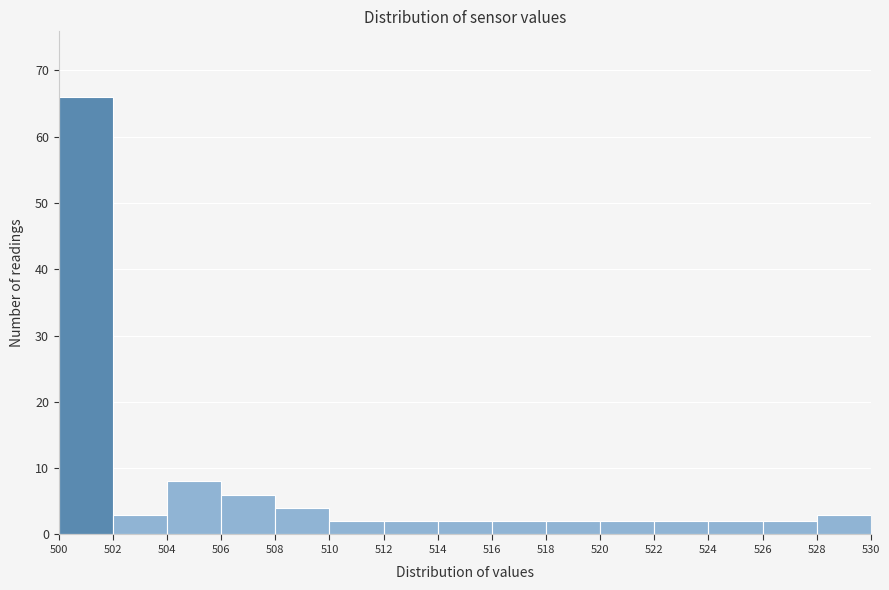

How tall is the bar that spans 510 to 512 on the x-axis? The values are not printed on the chart, so give them approximately, as read against the axis.

2